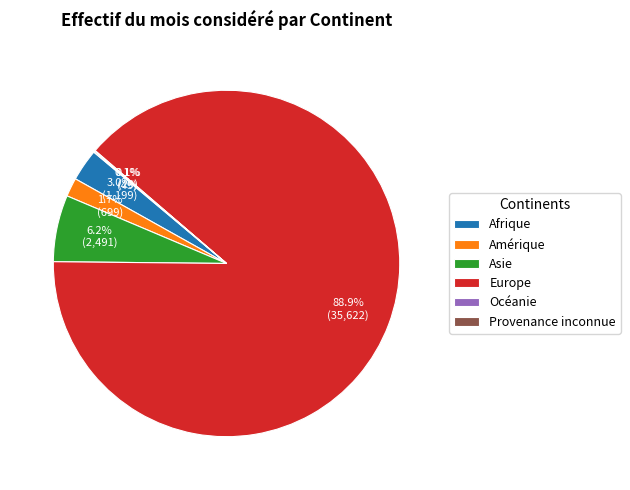

To the nearest percent, what portion does Afrique represent?

3%